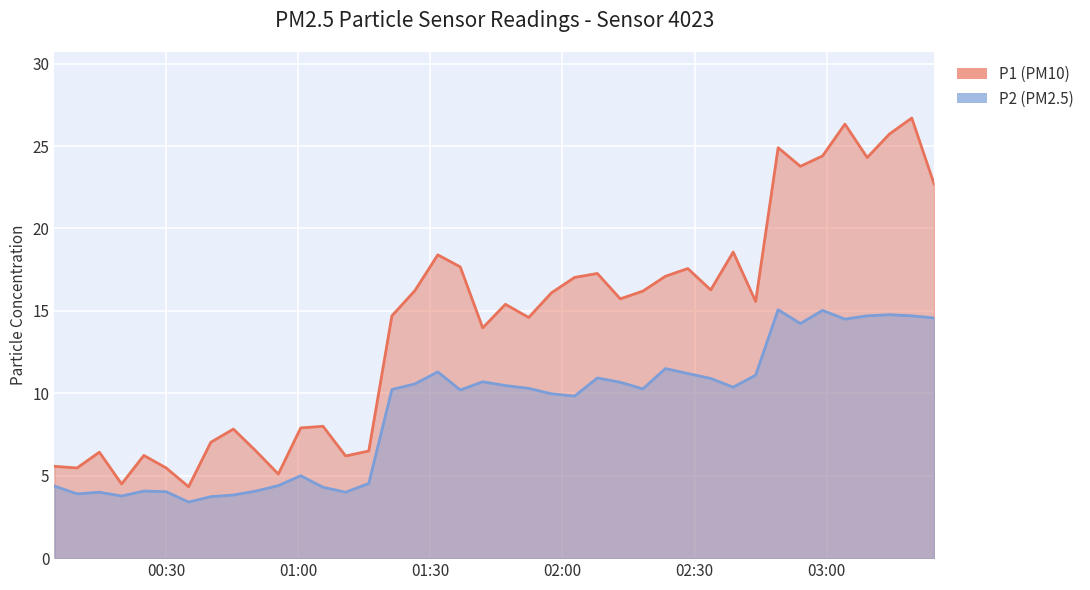

Which has a higher value, 2022-10-22T02:43:52 or 2022-10-22T00:35:09?

2022-10-22T02:43:52